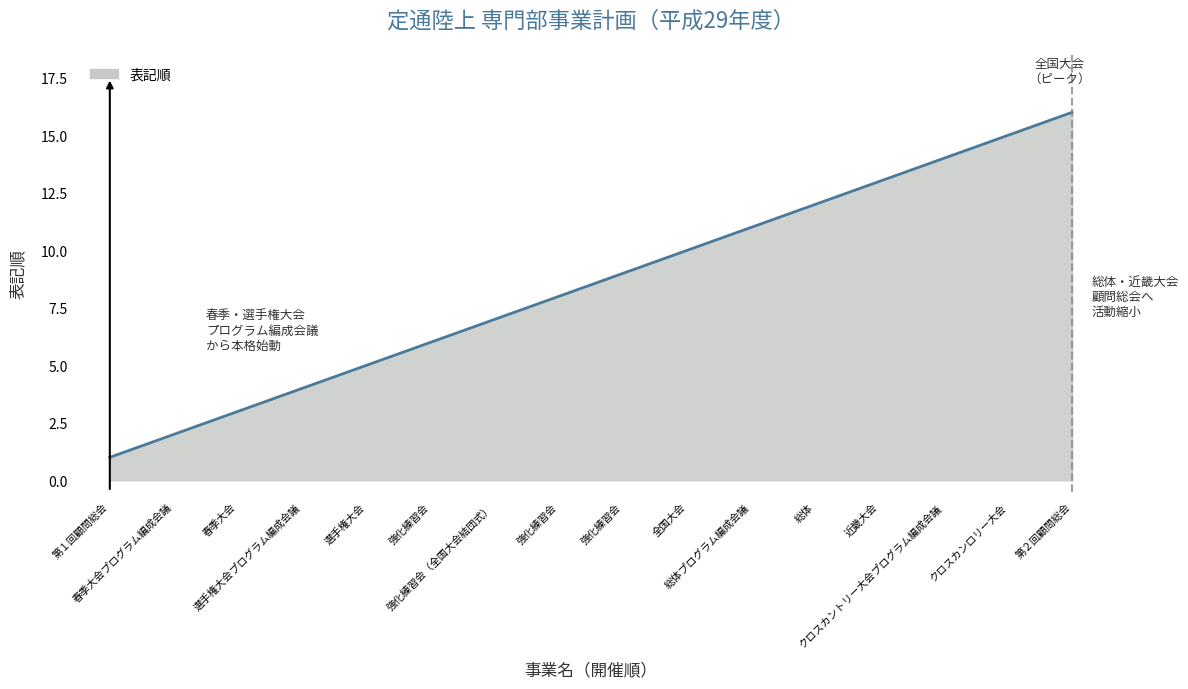

True or false: the data has more than 0 interior local peaks.

False